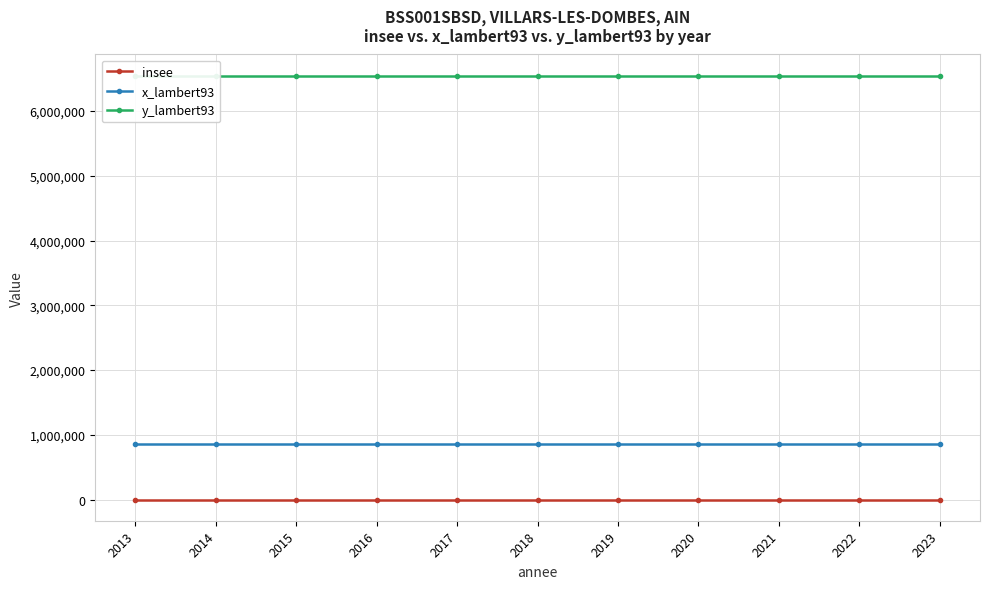

Read the insee value at 2018.

1443